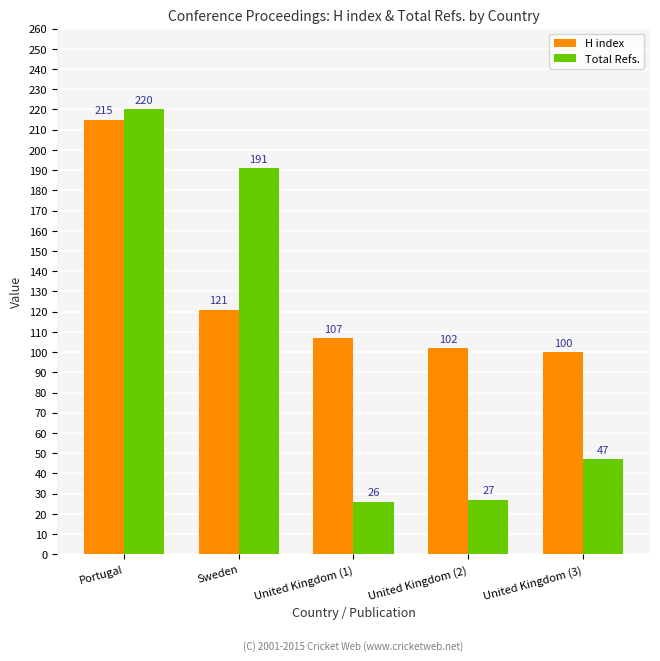

Which category has the lowest value in the Total Refs. series?

United Kingdom (1)